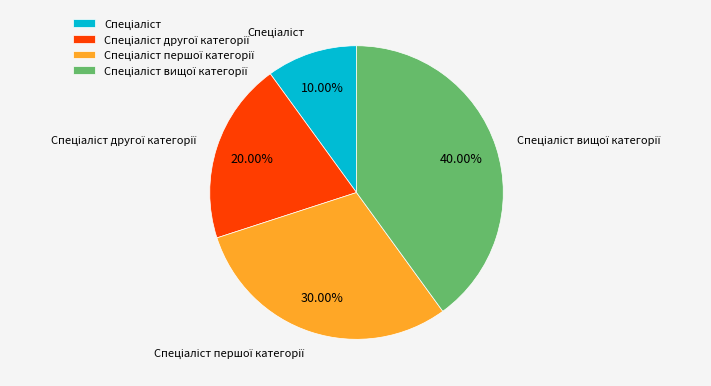

Does any single category account for the majority?

No